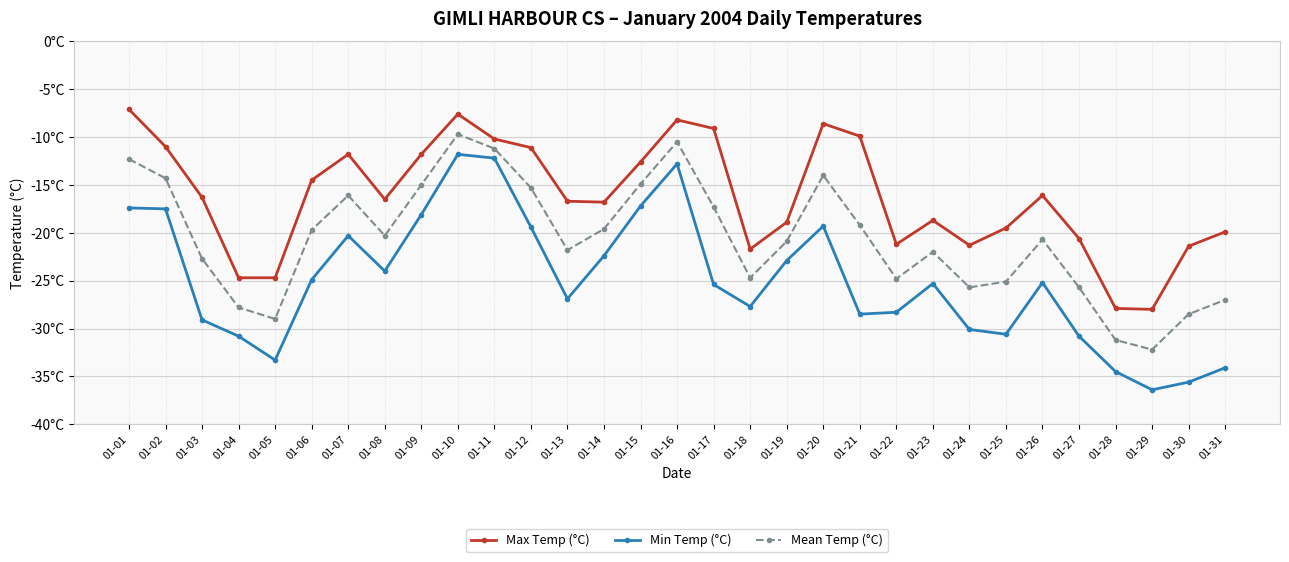

Does the chart have visible grid lines?

Yes